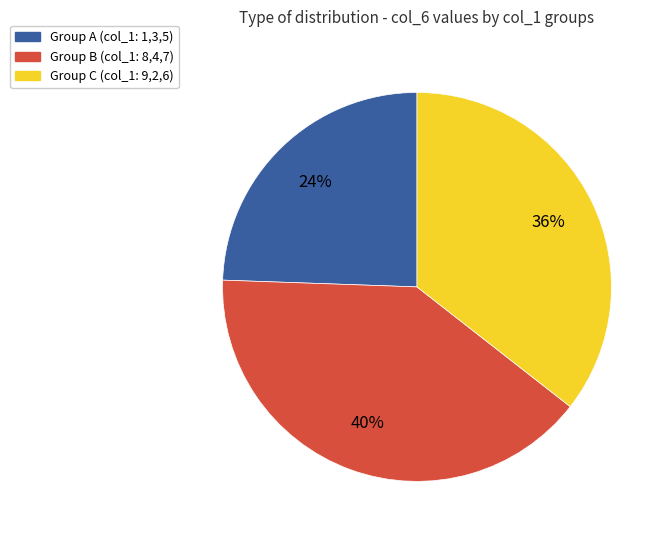

To the nearest percent, what portion does Group B (col_1: 8,4,7) represent?

40%